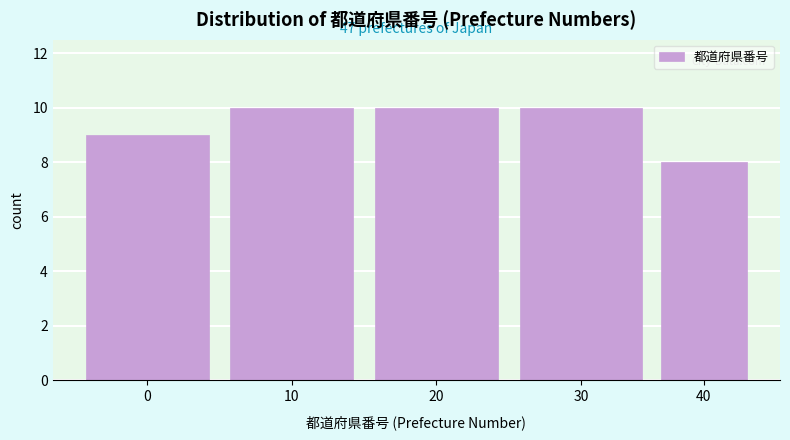

Reading left to right, transcribe all the data shown in this chart.

9	10	10	10	8